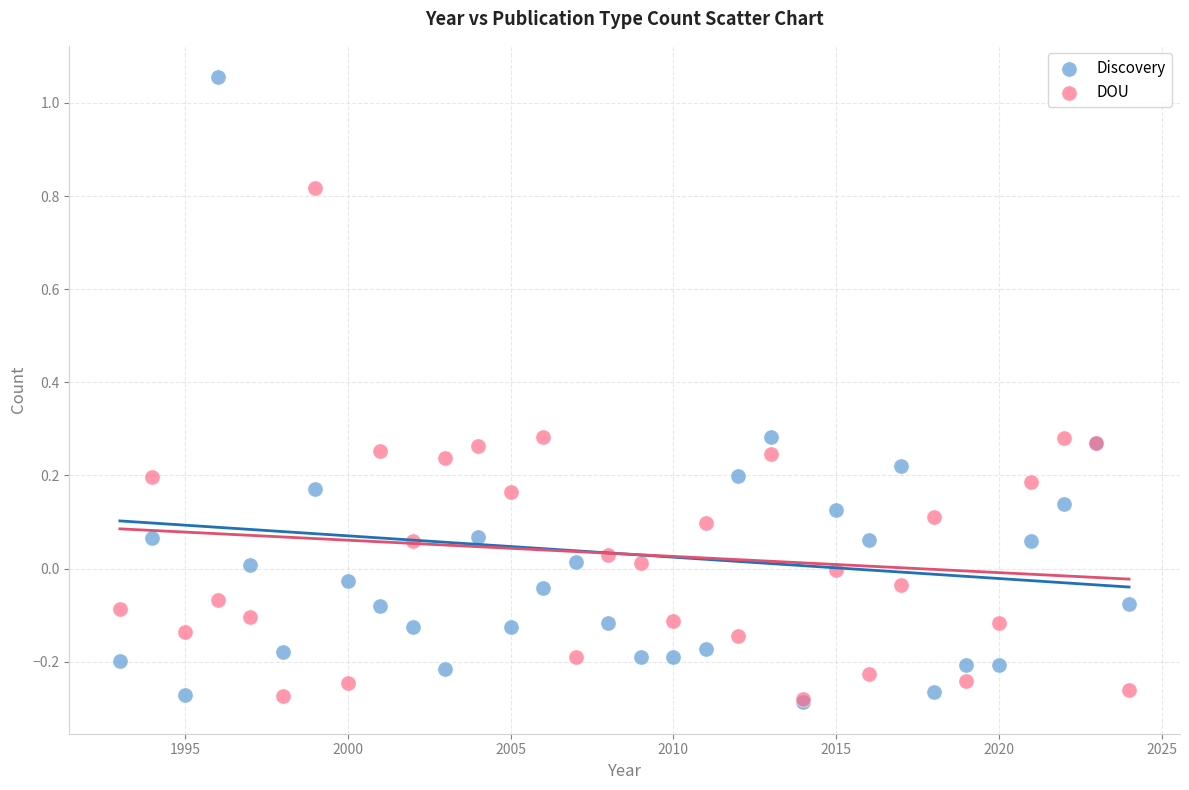

Which series has the widest spread of Y values?

Discovery